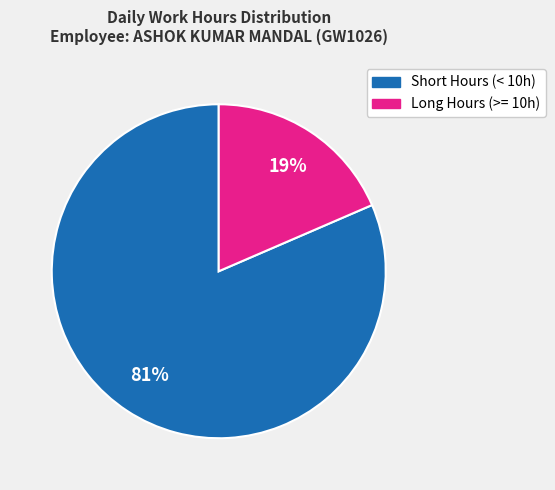

Which has a higher value, Long Hours (>= 10h) or Short Hours (< 10h)?

Short Hours (< 10h)